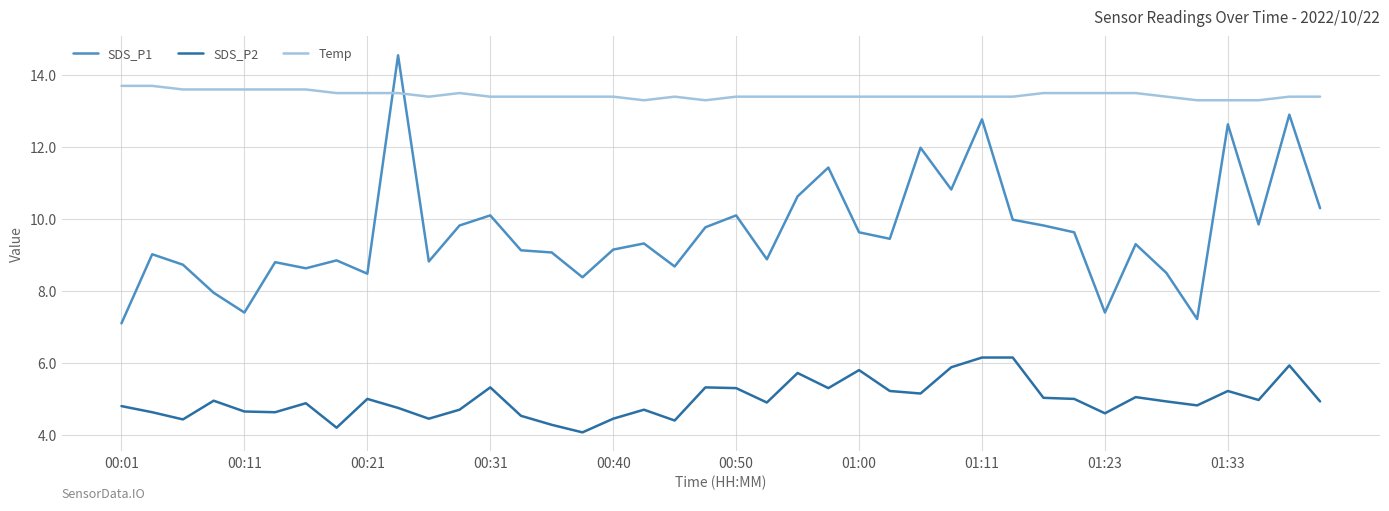

Which series has the largest range (max minus min)?

SDS_P1